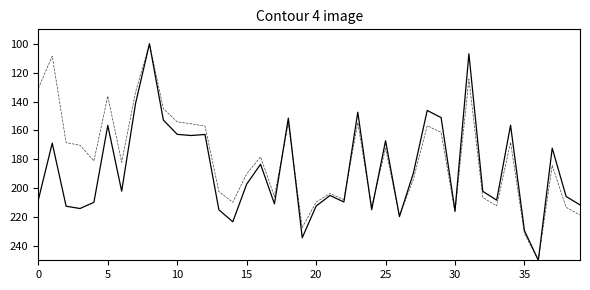

What is the minimum value shown in the chart?

100.0